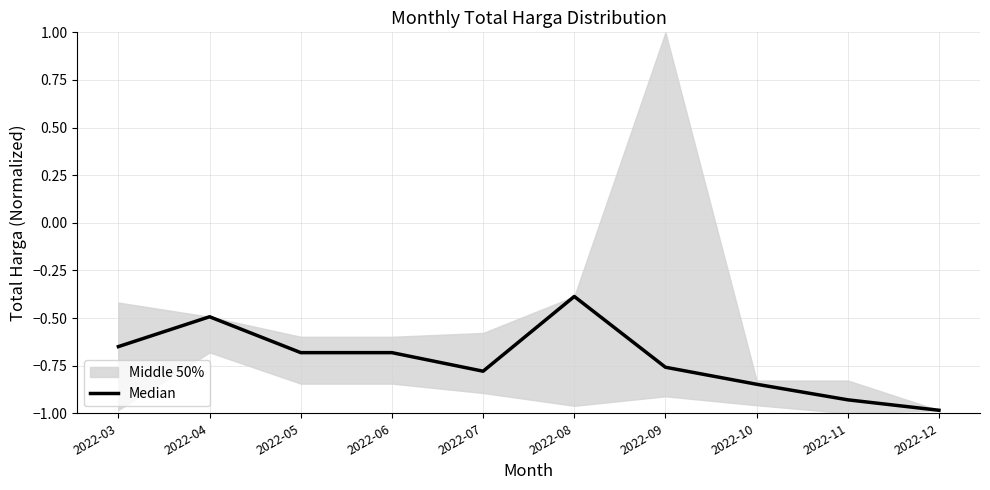

How many points are lower than both their immediate neighbors (excluding endpoints)?

1